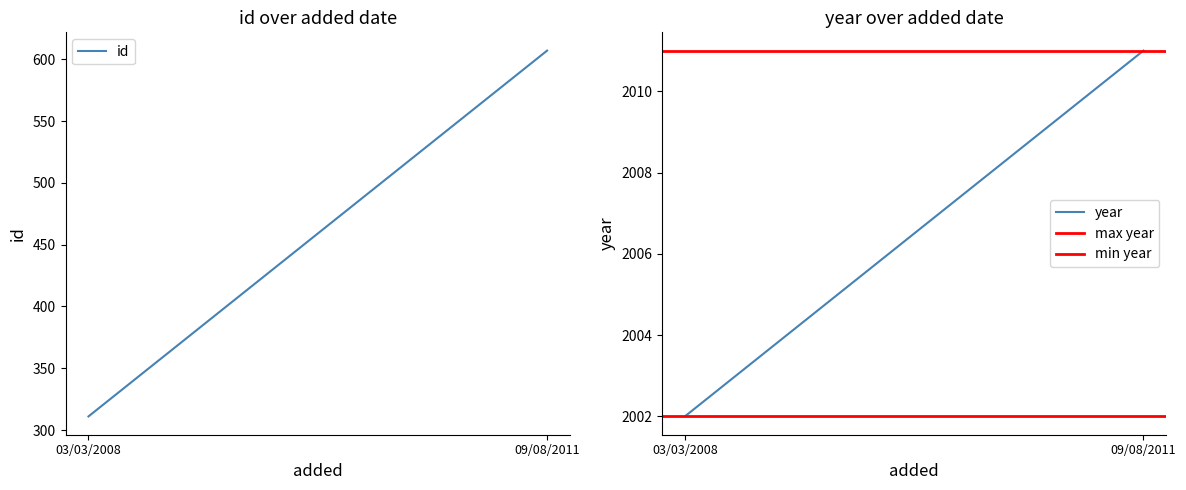

What is the sum of all year values?

4013